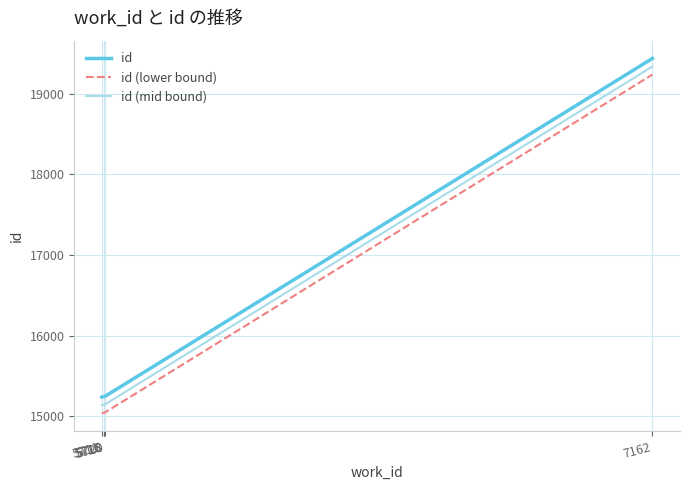

Which series has the largest total across all categories?

id